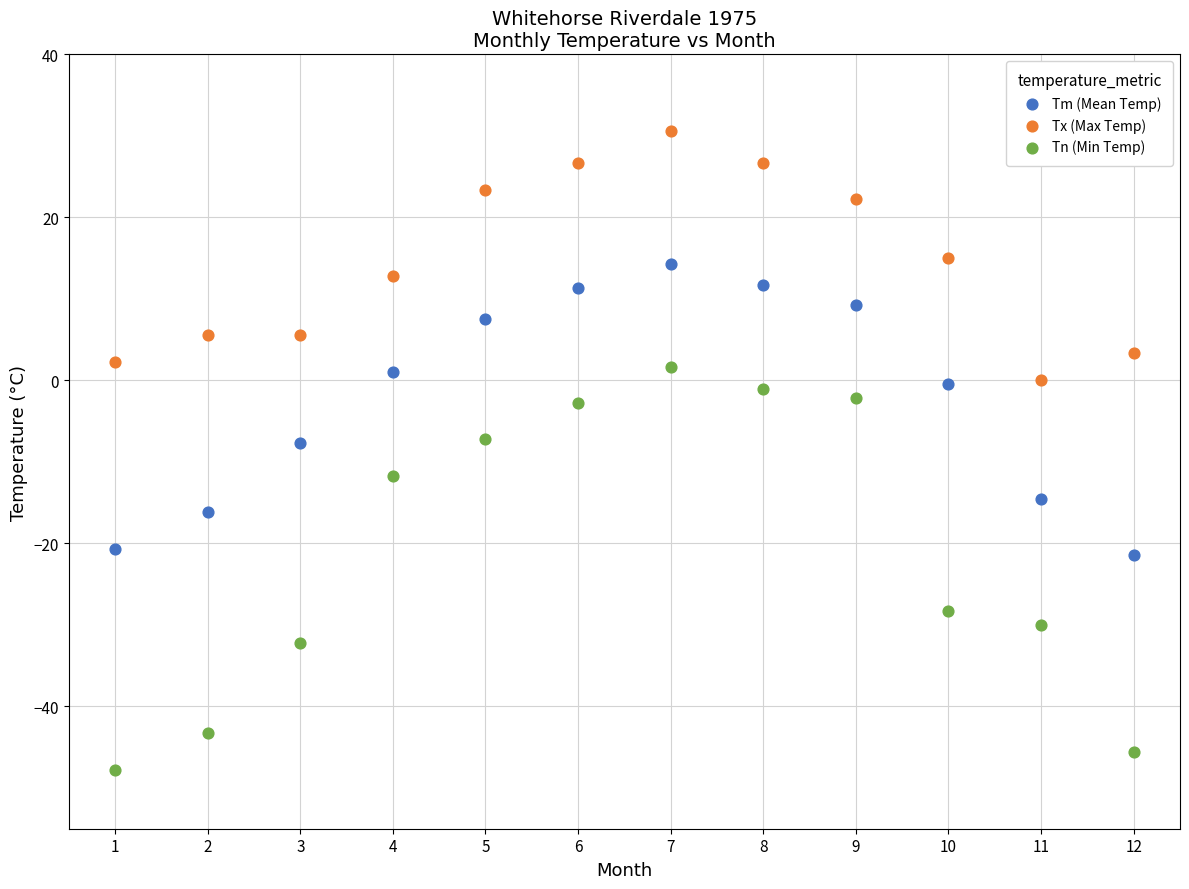

Across all data points, what is the range of X values (max minus min)?

11.0